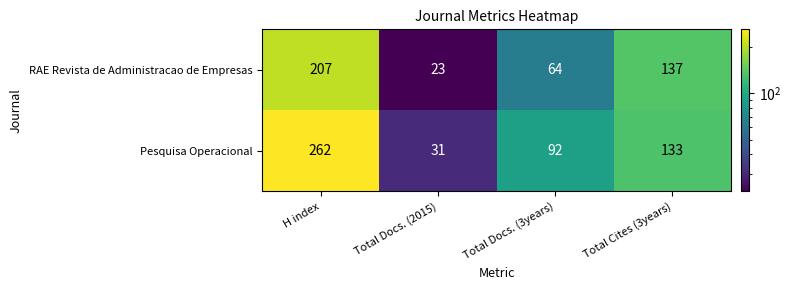

What is the sum of all Pesquisa Operacional values?

518